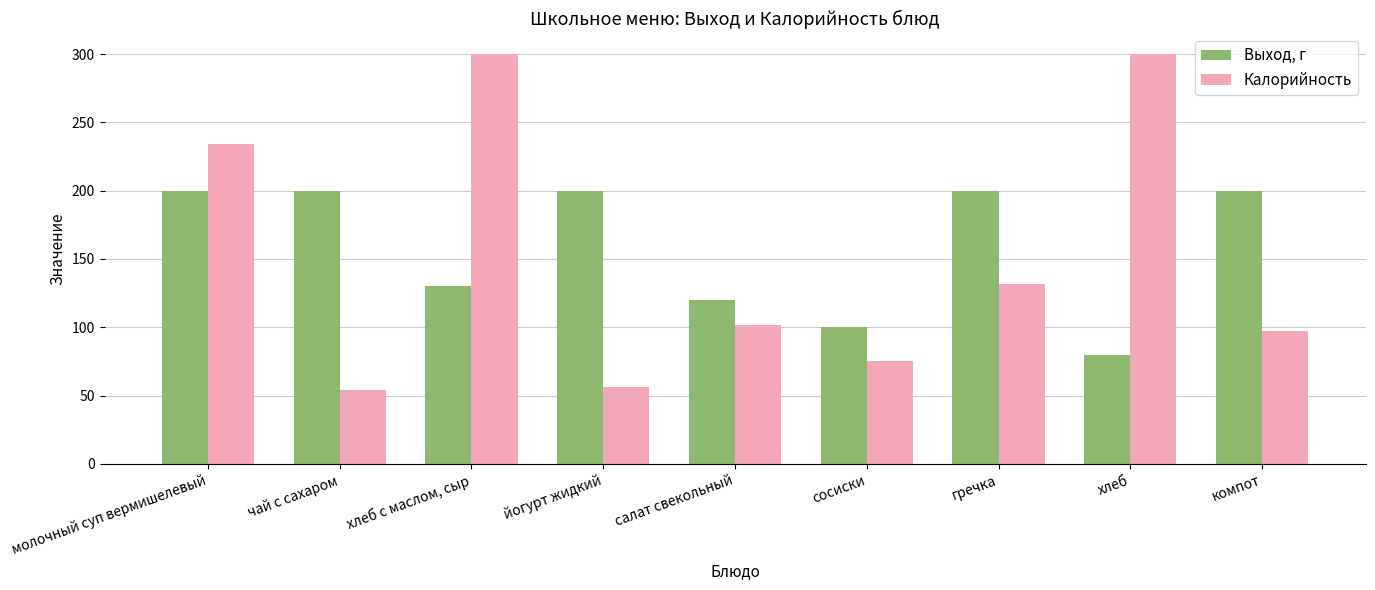

What is the difference between the highest and lowest values at молочный суп вермишелевый?

34.0